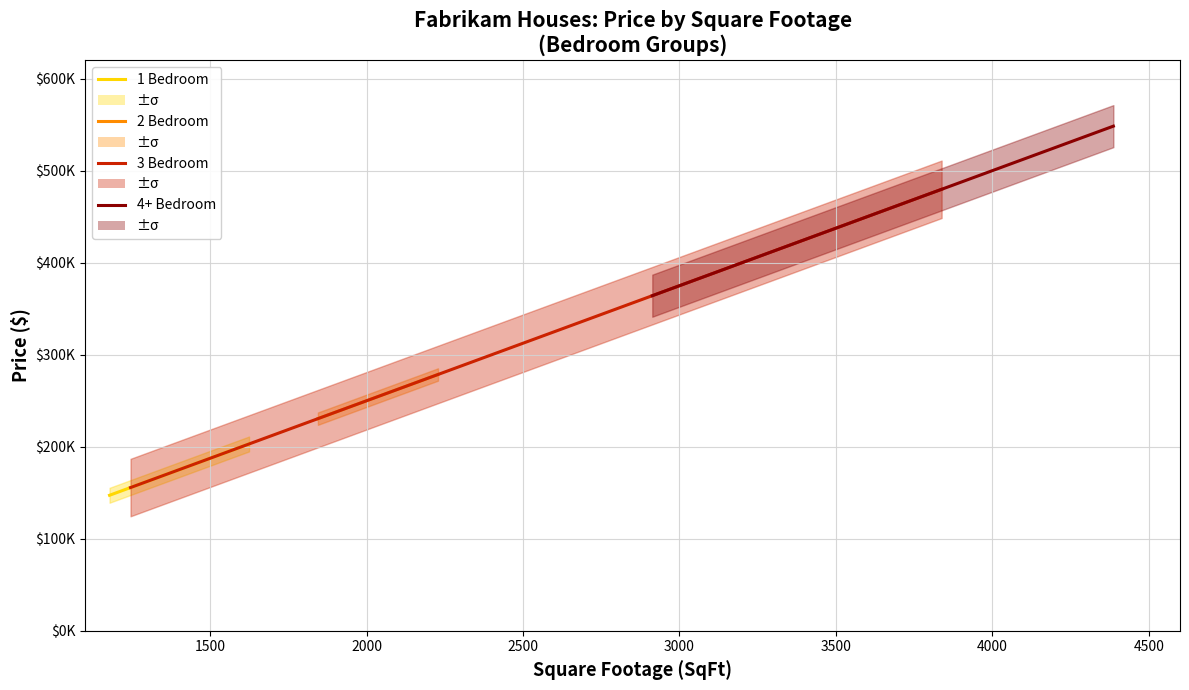

Count the number of data series in this chart.

4